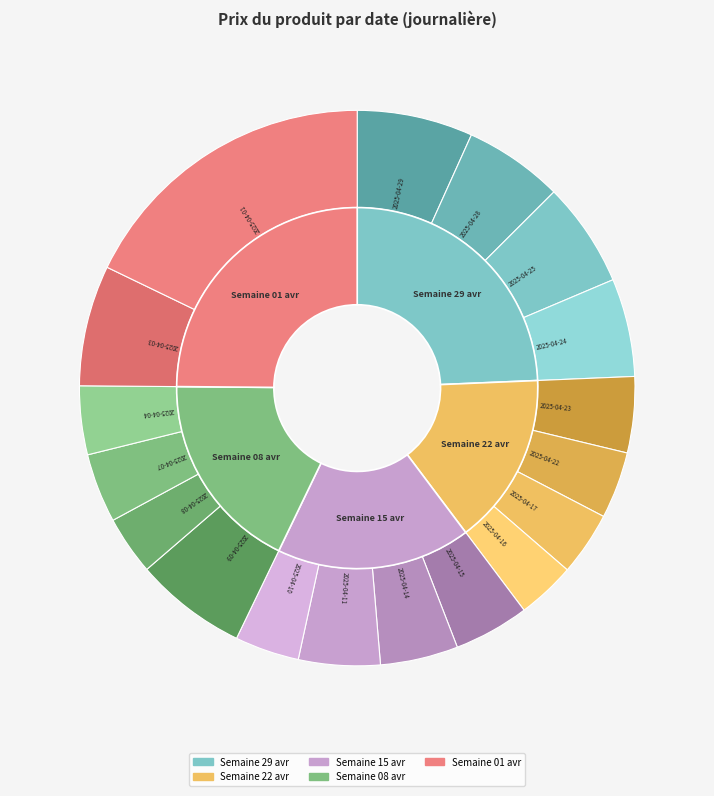

The 2025-04-01 slice represents 18% of the pie. True or false?

True